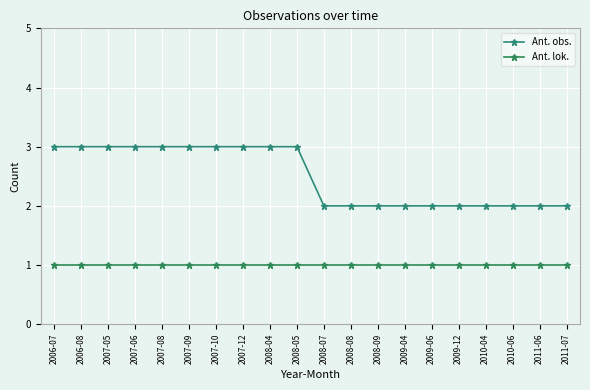

How many data points in Ant. obs. are less than 3?

10